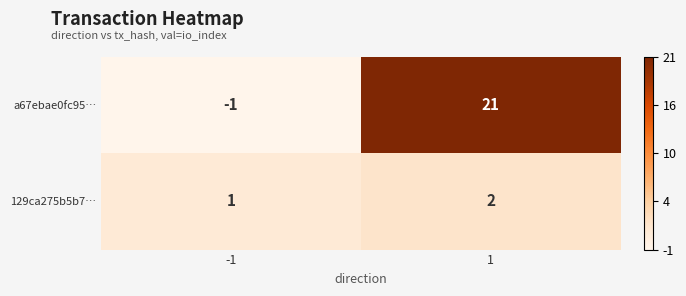

List the labels in order of 129ca275b5b7… value, smallest first.

-1, 1